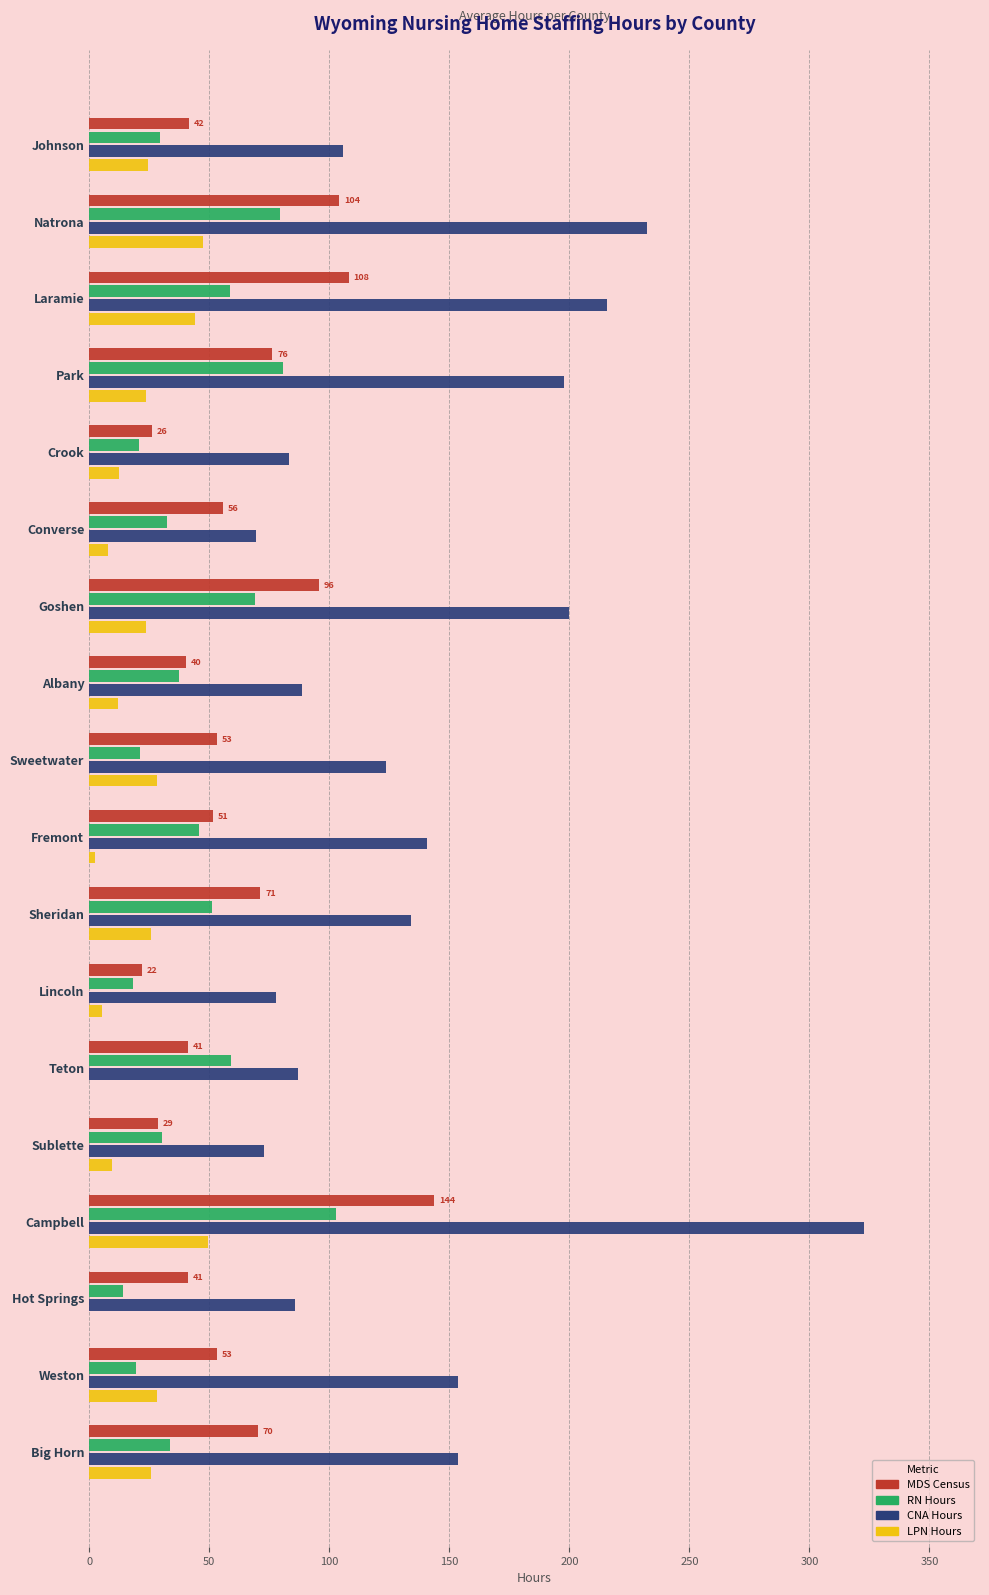

What is the sum of the RN Hours values at Park and Sheridan?

131.9